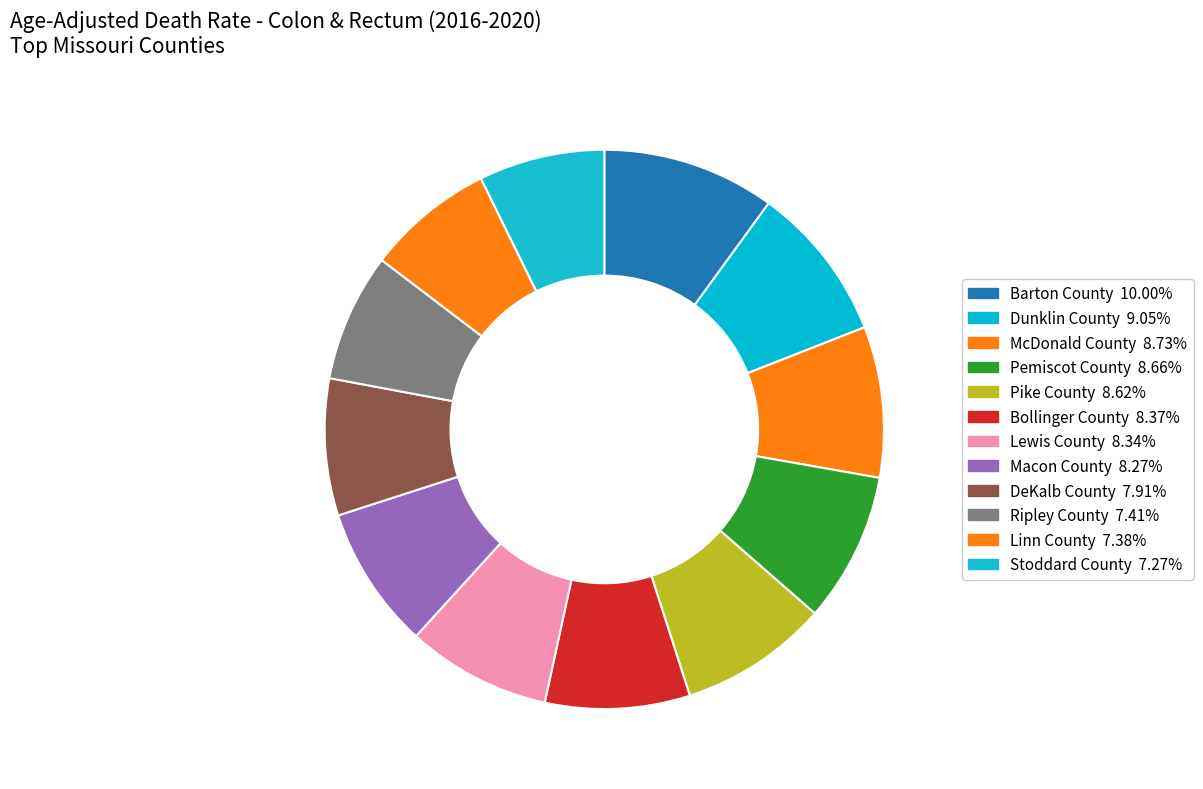

Does Pemiscot County represent more than half of the total?

No